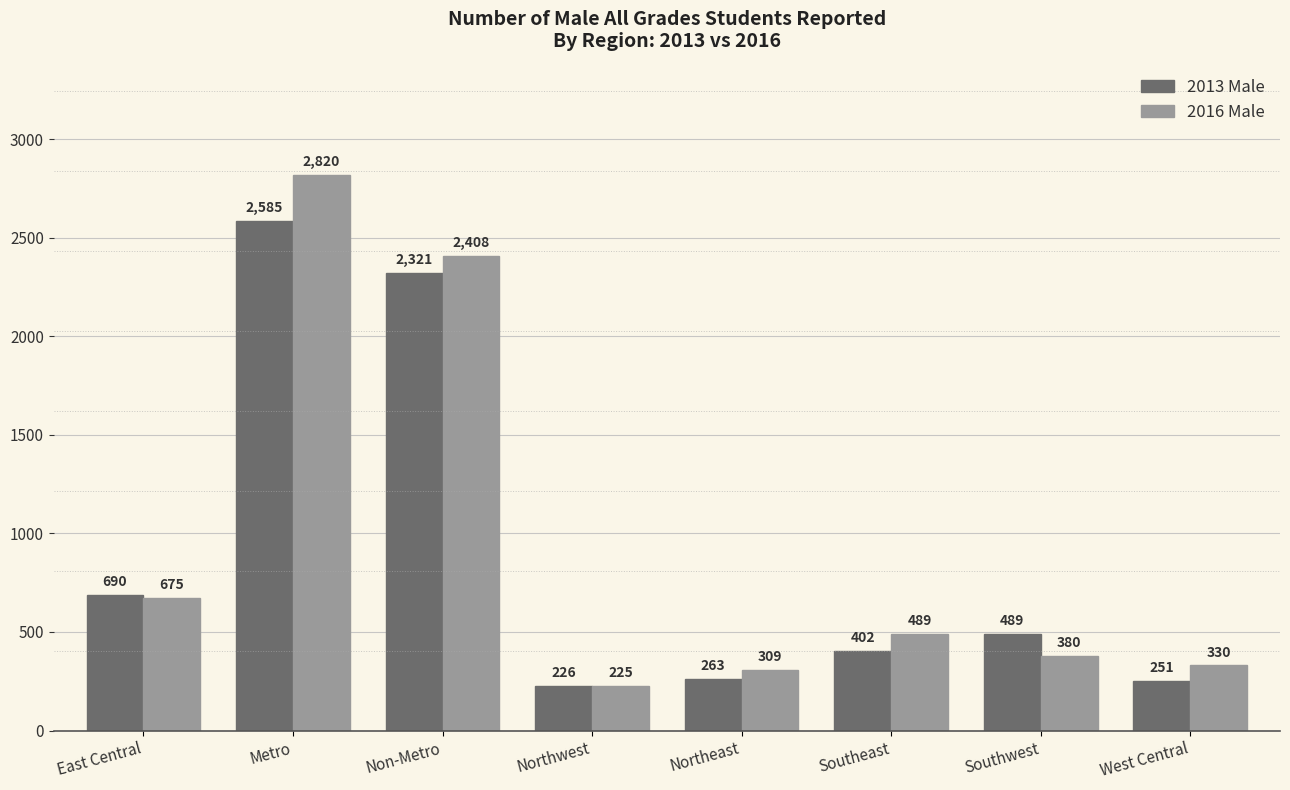

At which label does 2016 Male first exceed 489?

East Central